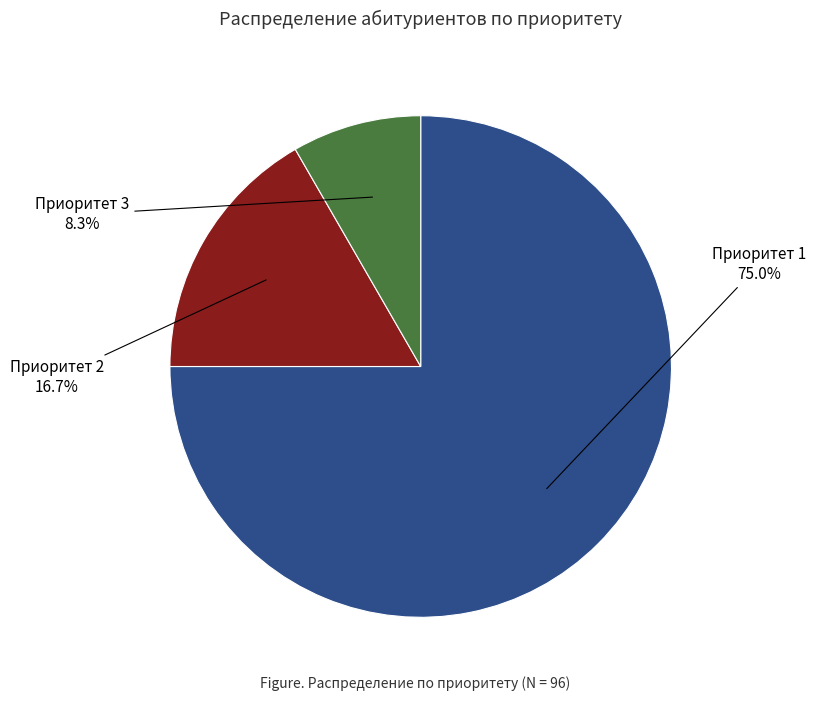

Is there a majority slice in this chart?

Yes